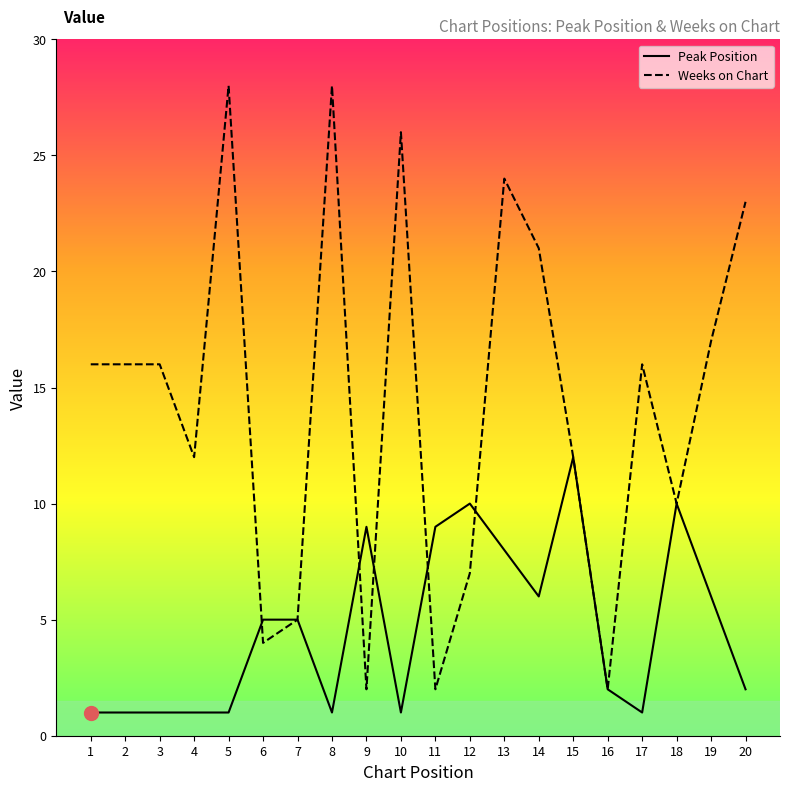

Between which two adjacent categories do Peak Position and Weeks on Chart first intersect?

5 and 6